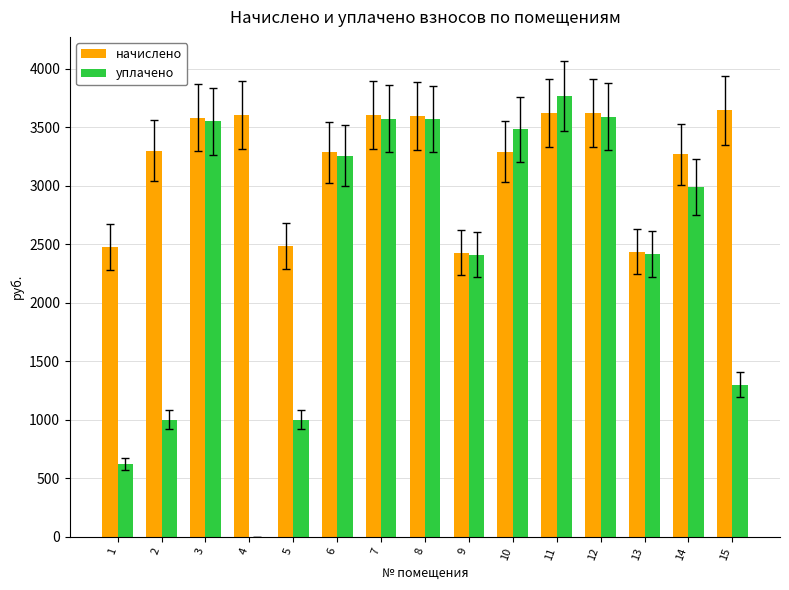

How many values in the уплачено series exceed 2992?

8